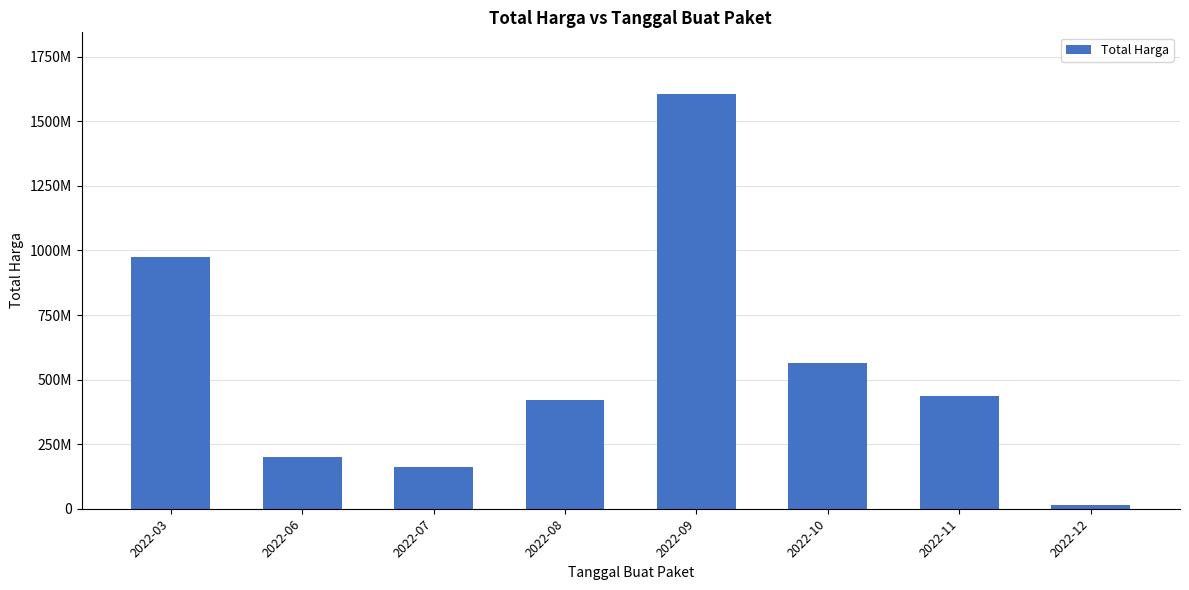

Is it true that the value at 2022-10 is 926996773?

False